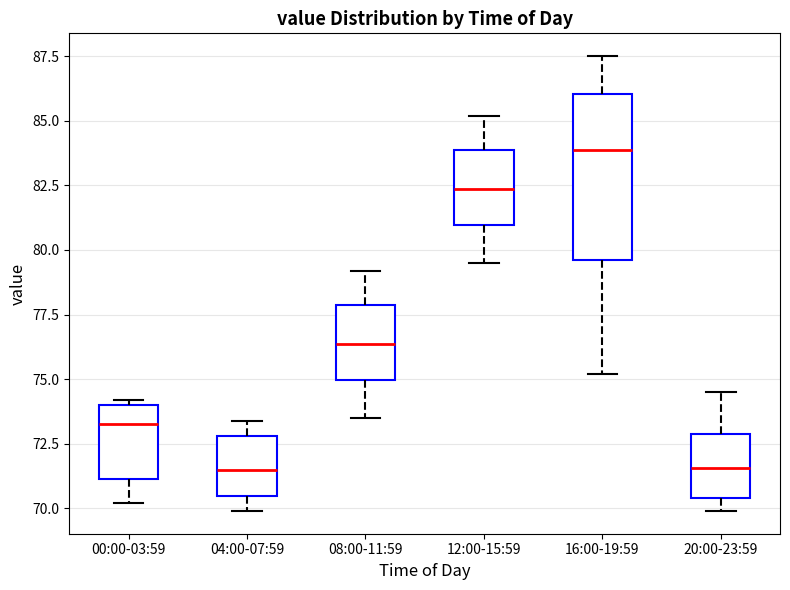

Comparing the boxes themselves (not the whiskers), which one is the tallest?

16:00-19:59